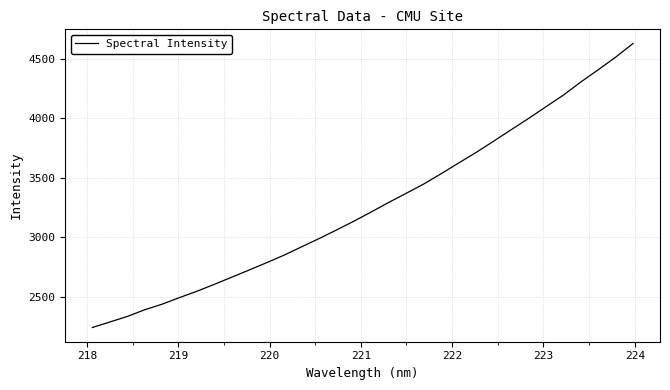

What is the smallest value displayed?

2242.7